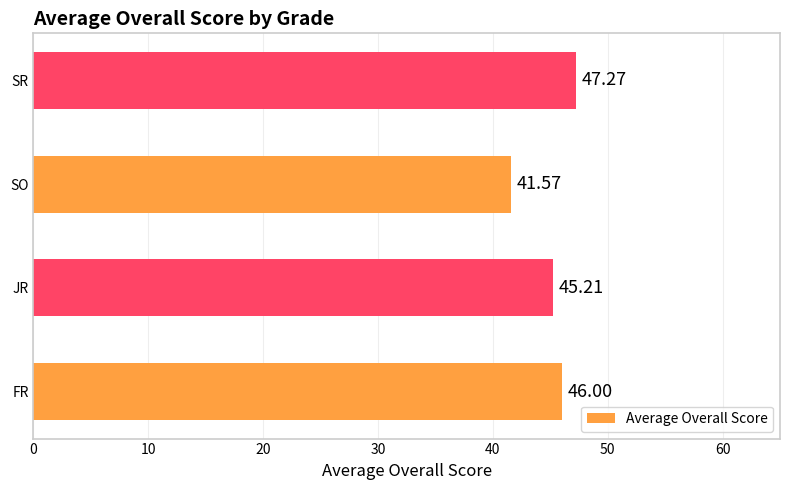

What is the ratio of the value at SR to the value at JR?

1.0